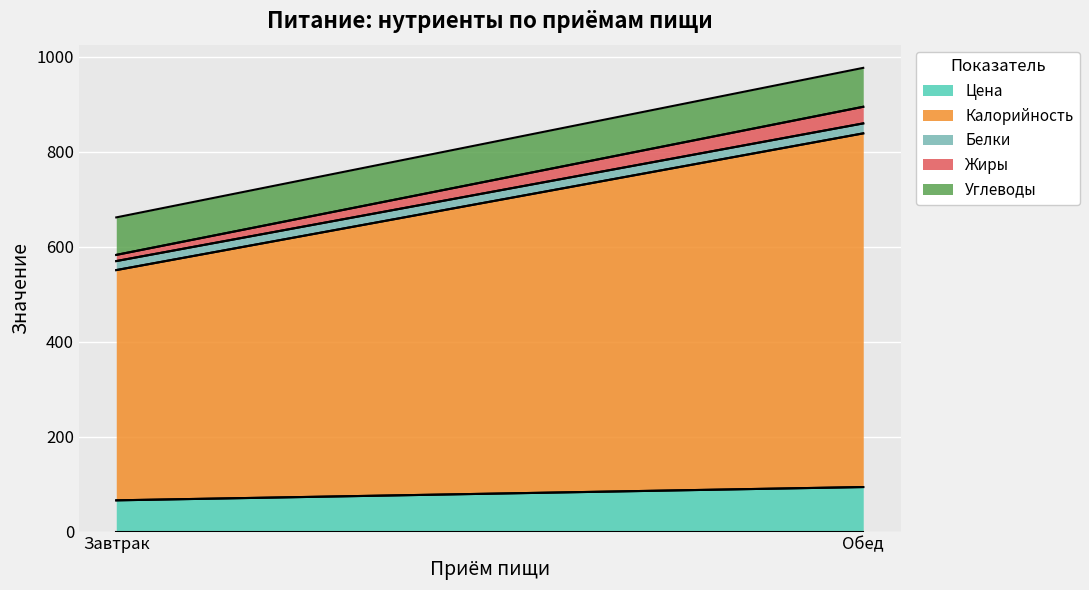

Is it true that Цена equals 133.5 at Обед?

False